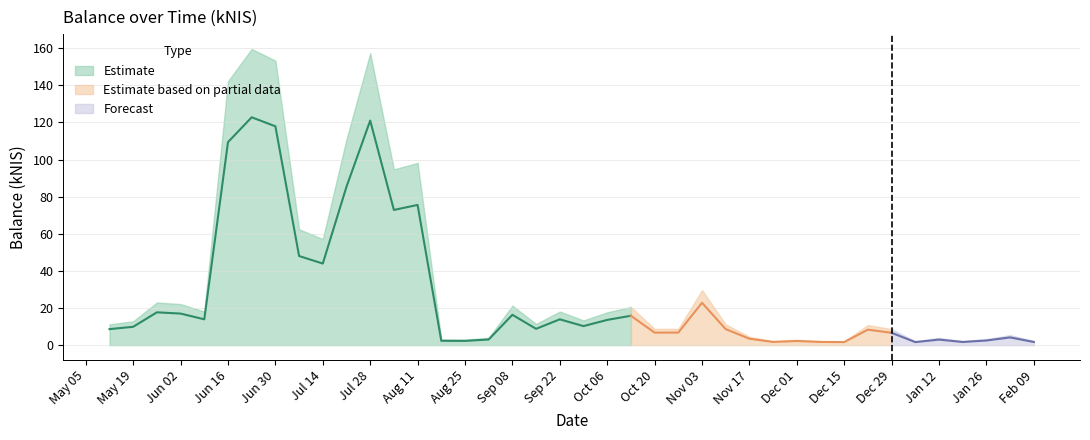

Rank the categories by value from lowest to highest.

2023-01-05, 2022-12-15, 2023-01-19, 2022-12-08, 2023-02-09, 2022-11-24, 2022-12-01, 2022-08-25, 2022-08-18, 2023-01-26, 2023-01-12, 2022-09-01, 2022-11-17, 2023-02-02, 2022-12-29, 2022-10-20, 2022-10-27, 2022-12-22, 2022-05-12, 2022-11-10, 2022-09-15, 2022-05-19, 2022-09-29, 2022-10-06, 2022-06-09, 2022-09-22, 2022-10-13, 2022-09-08, 2022-06-02, 2022-05-26, 2022-11-03, 2022-07-14, 2022-07-07, 2022-08-04, 2022-08-11, 2022-07-21, 2022-06-16, 2022-06-30, 2022-07-28, 2022-06-23